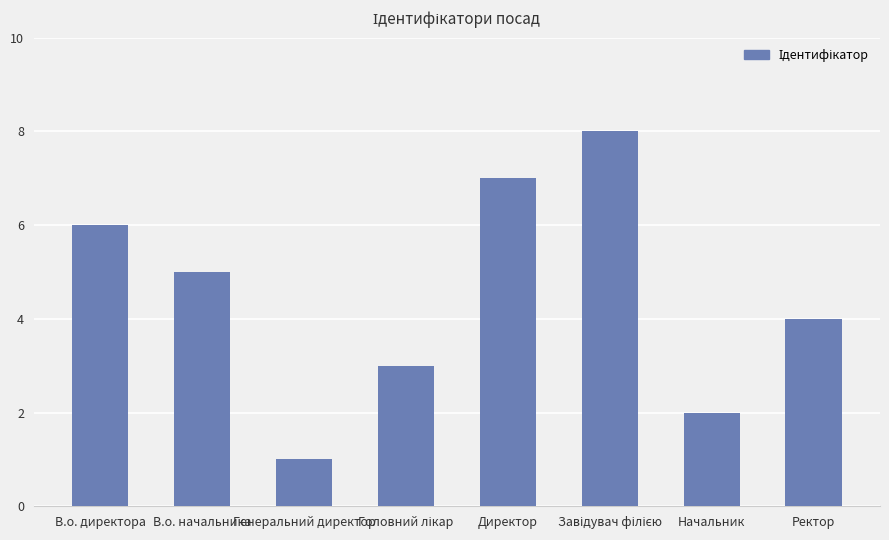

How many data points does each series have?

8